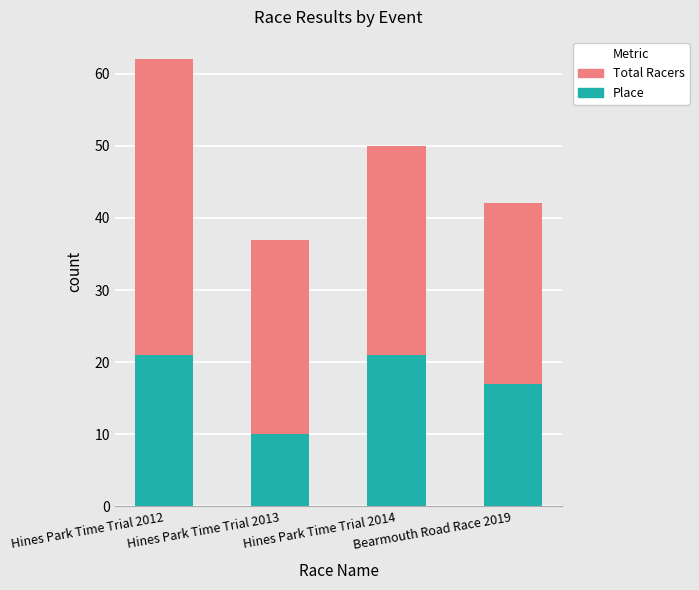

Is it true that Place equals 21 at Hines Park Time Trial 2014?

True